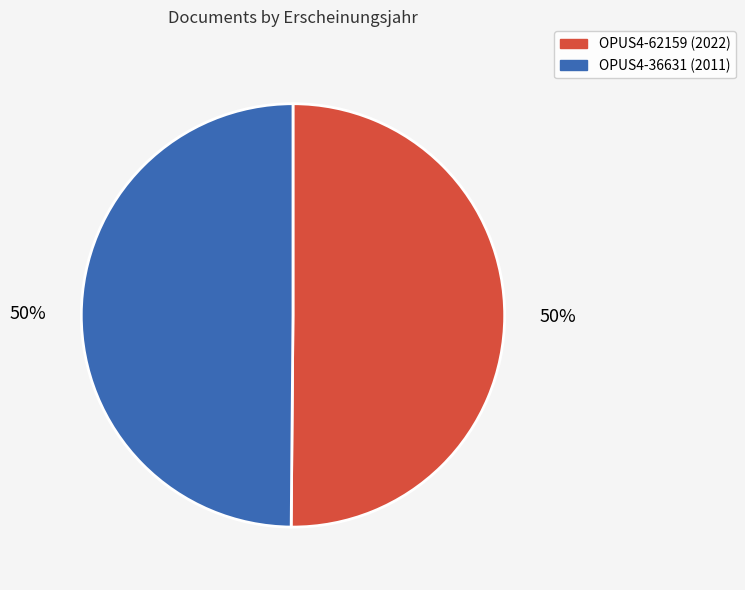

The OPUS4-36631 slice represents 60% of the pie. True or false?

False